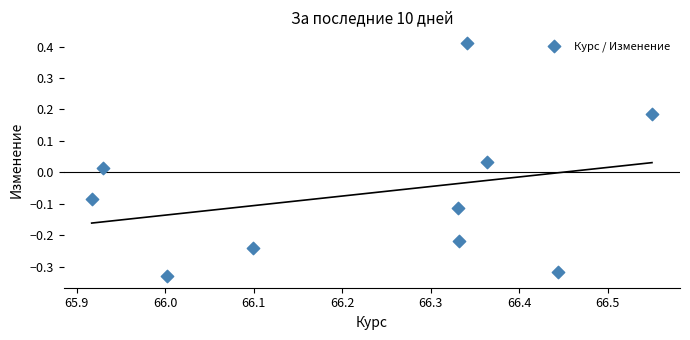

What is the average X value?

66.2